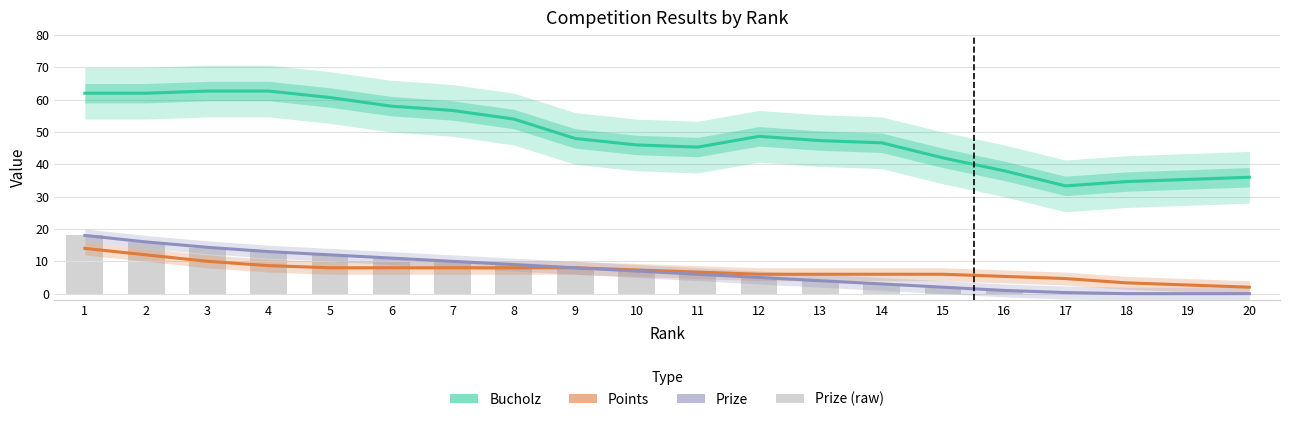

What are all the series names shown in the legend?

Bucholz, Points, Prize, Prize (raw)